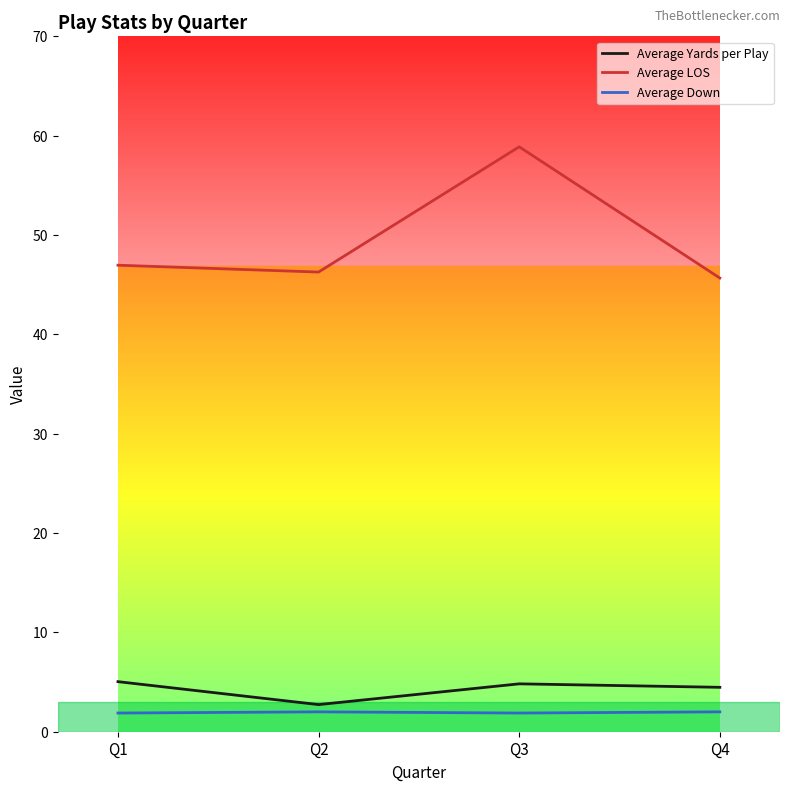

True or false: Average Down has more than 1 interior local peaks.

False